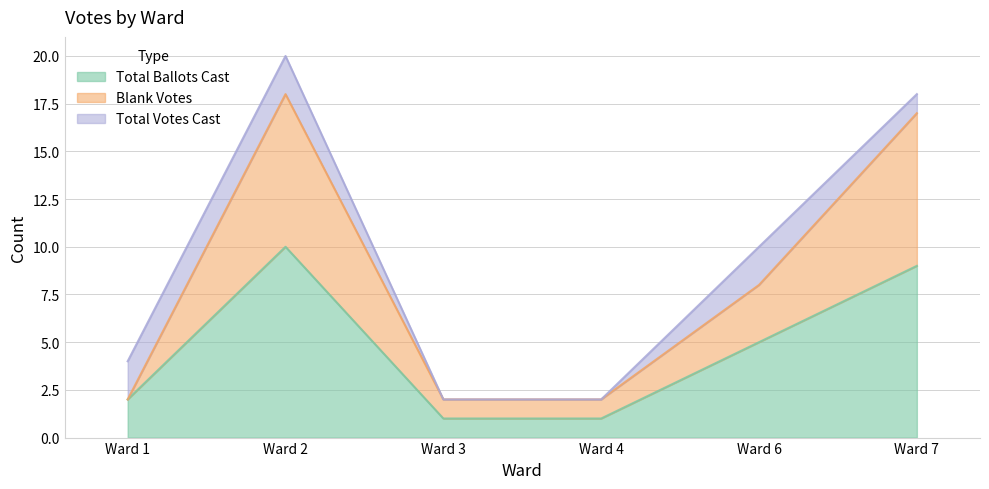

How many data points in Total Ballots Cast are less than 5?

3